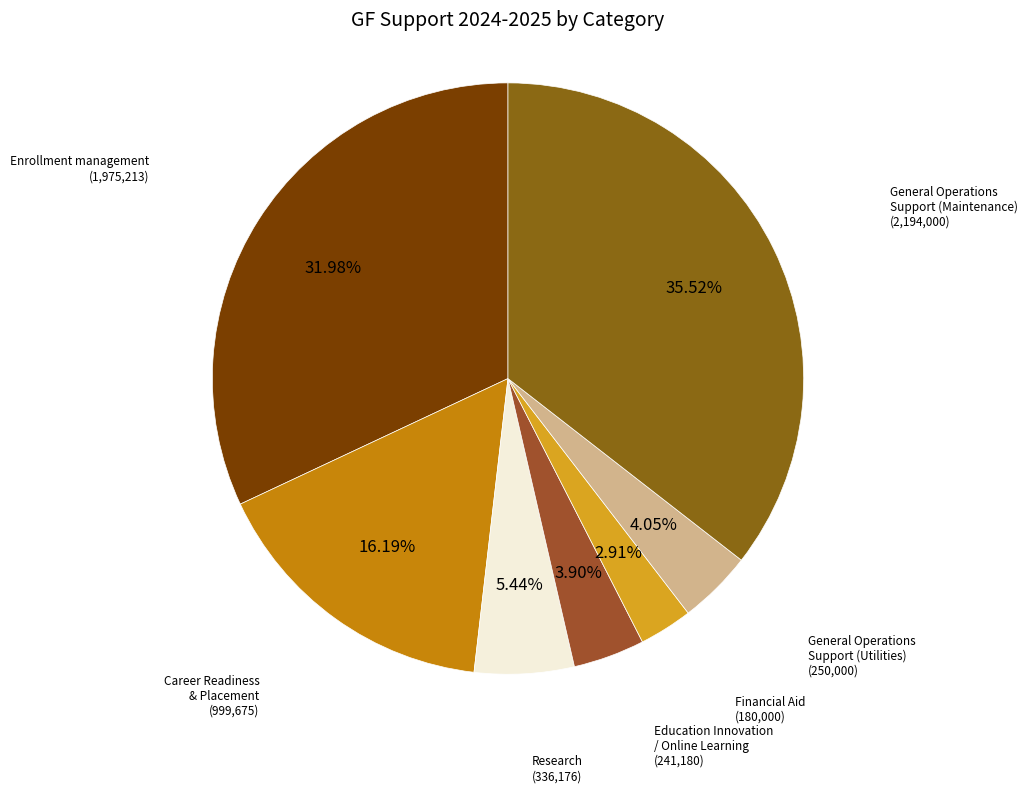

What is the ratio of the value at Research to the value at General Operations Support (Utilities)?

1.3